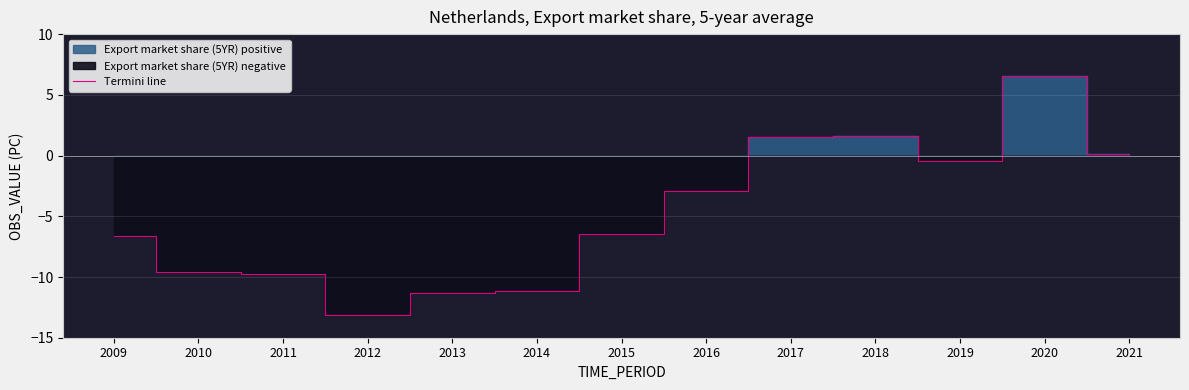

Rank the categories by value from highest to lowest.

2020, 2018, 2017, 2021, 2019, 2016, 2015, 2009, 2010, 2011, 2014, 2013, 2012